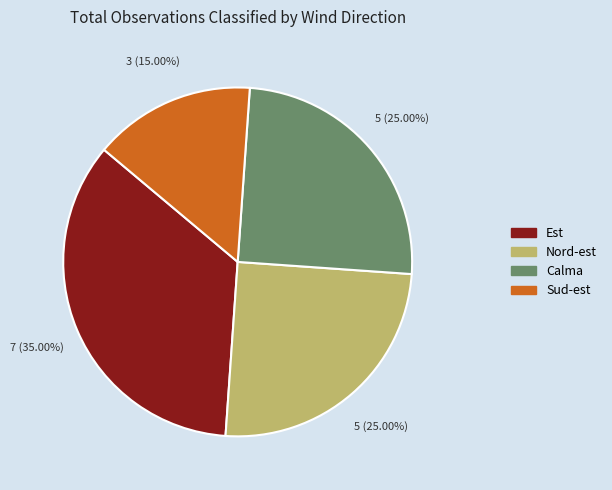

Does any single category account for the majority?

No